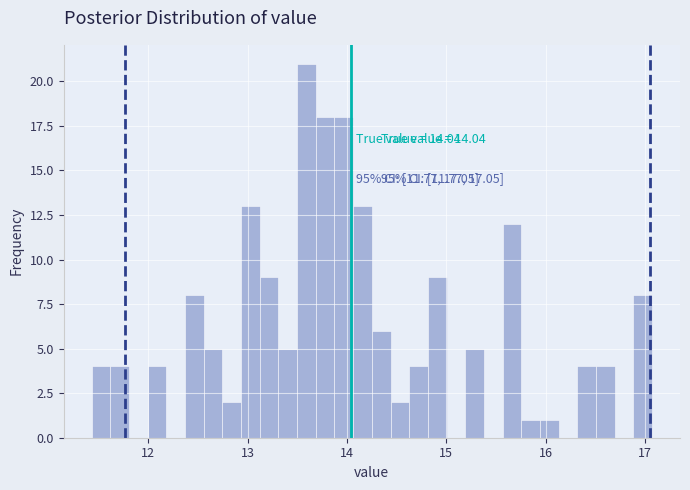

Around what value on the x-axis is the tallest bar? Give the approximate position of its centre, as read against the axis.

13.6